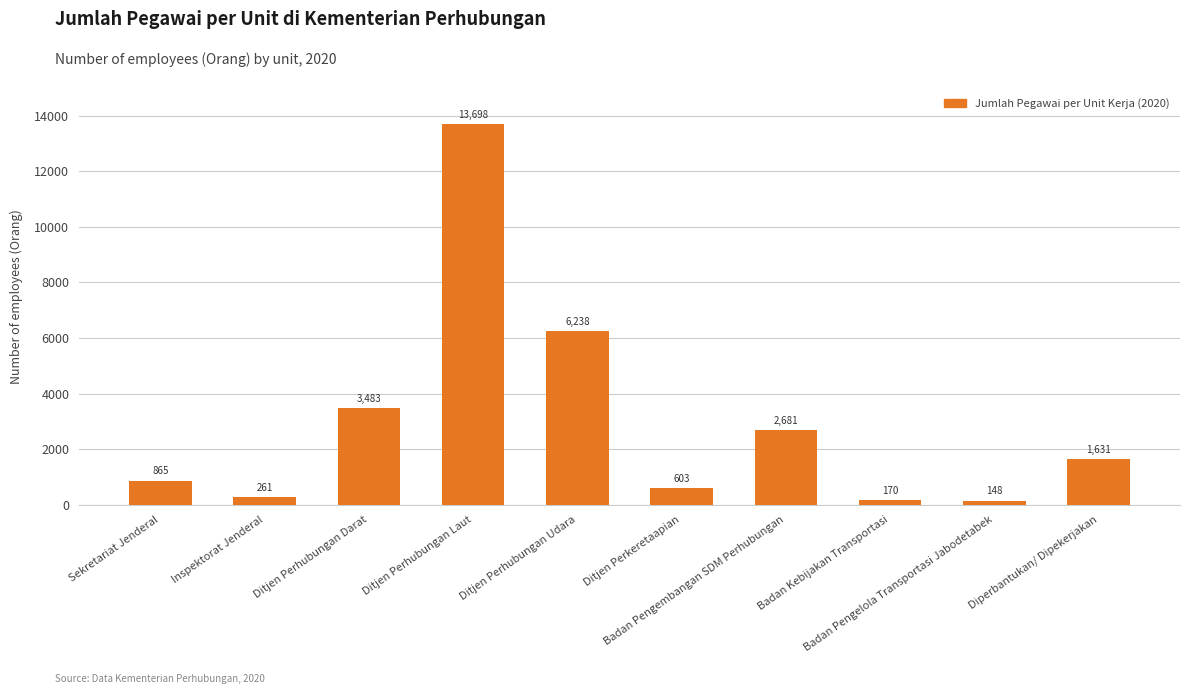

Rank the categories by value from lowest to highest.

Badan Pengelola Transportasi Jabodetabek, Badan Kebijakan Transportasi, Inspektorat Jenderal, Ditjen Perkeretaapian, Sekretariat Jenderal, Diperbantukan/ Dipekerjakan, Badan Pengembangan SDM Perhubungan, Ditjen Perhubungan Darat, Ditjen Perhubungan Udara, Ditjen Perhubungan Laut